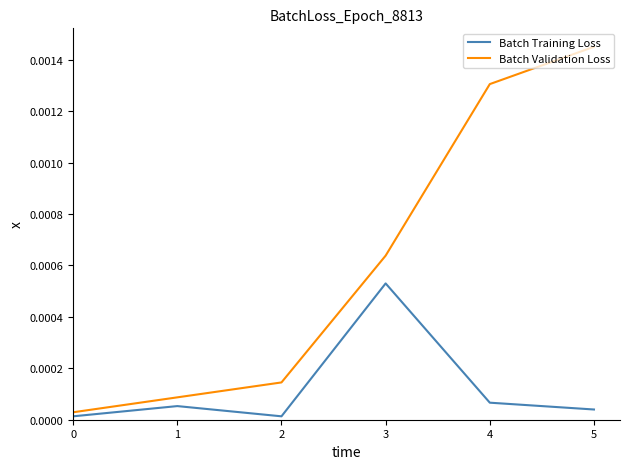

Between 2 and 5, which series saw the biggest shift?

Batch Validation Loss